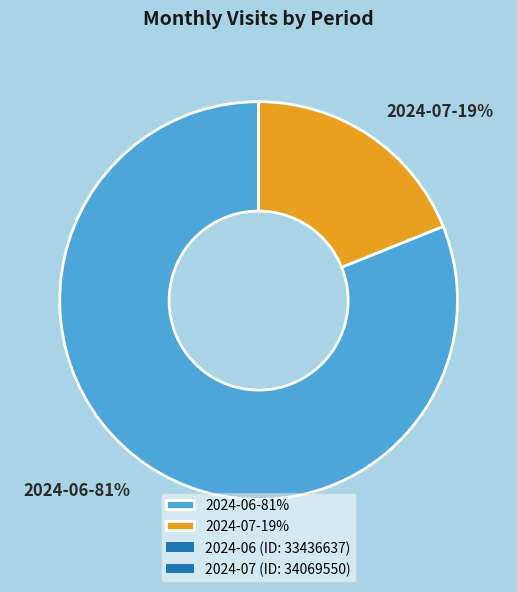

True or false: 2024-06-81% accounts for 88% of the total.

False